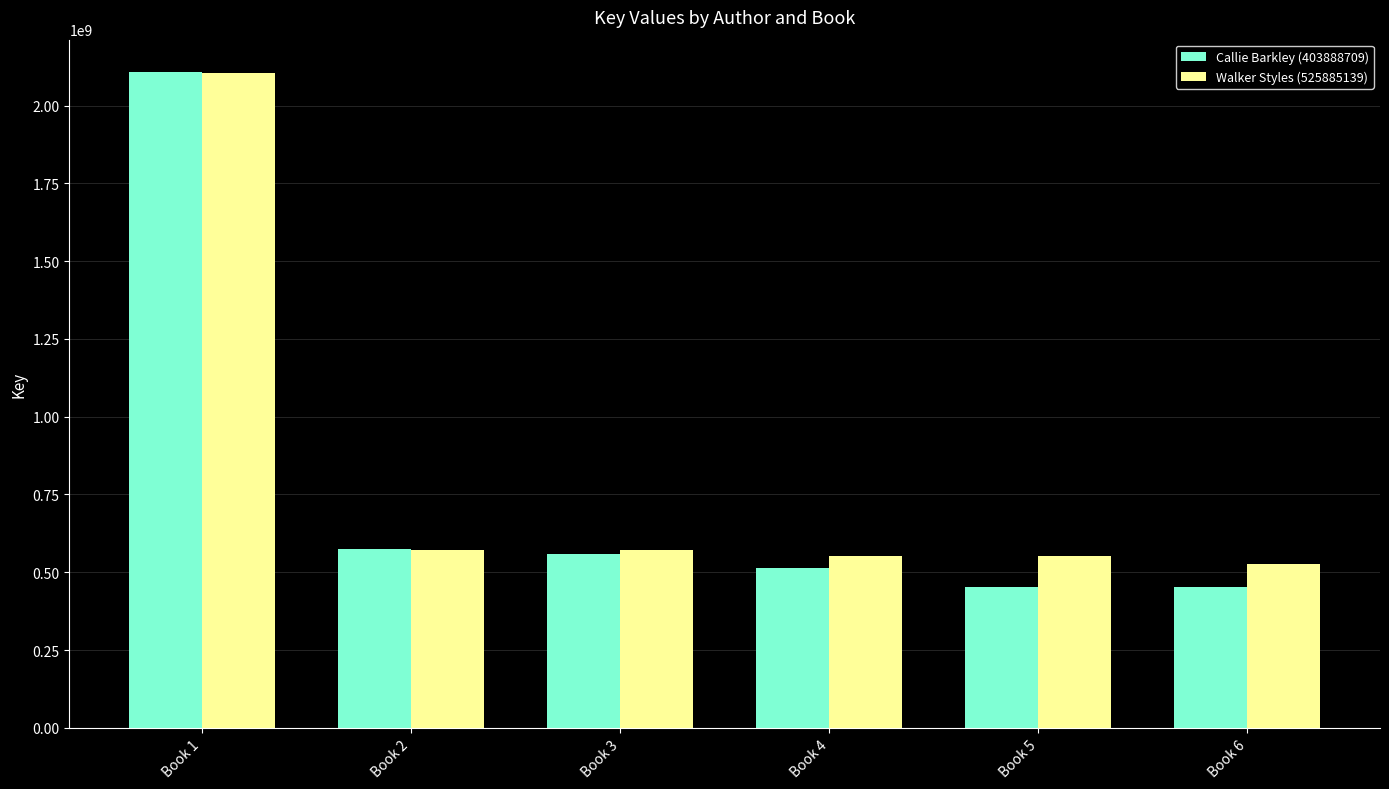

How many values in the Walker Styles (525885139) series are below 571765373?

3